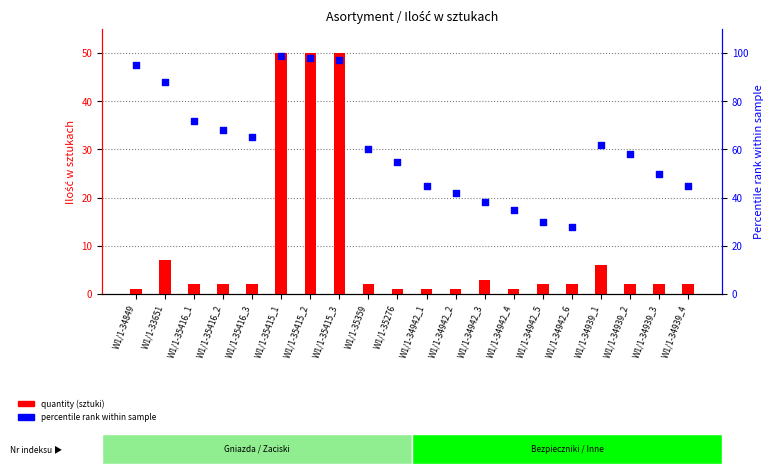

Which series has the largest Y range (max minus min)?

percentile rank within sample